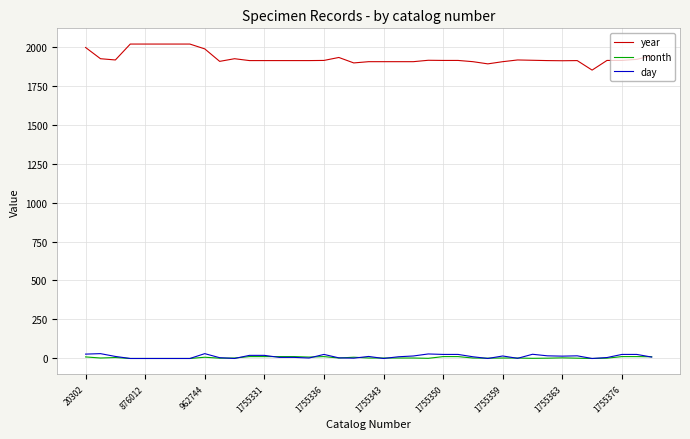

True or false: day and year cross at least once.

False